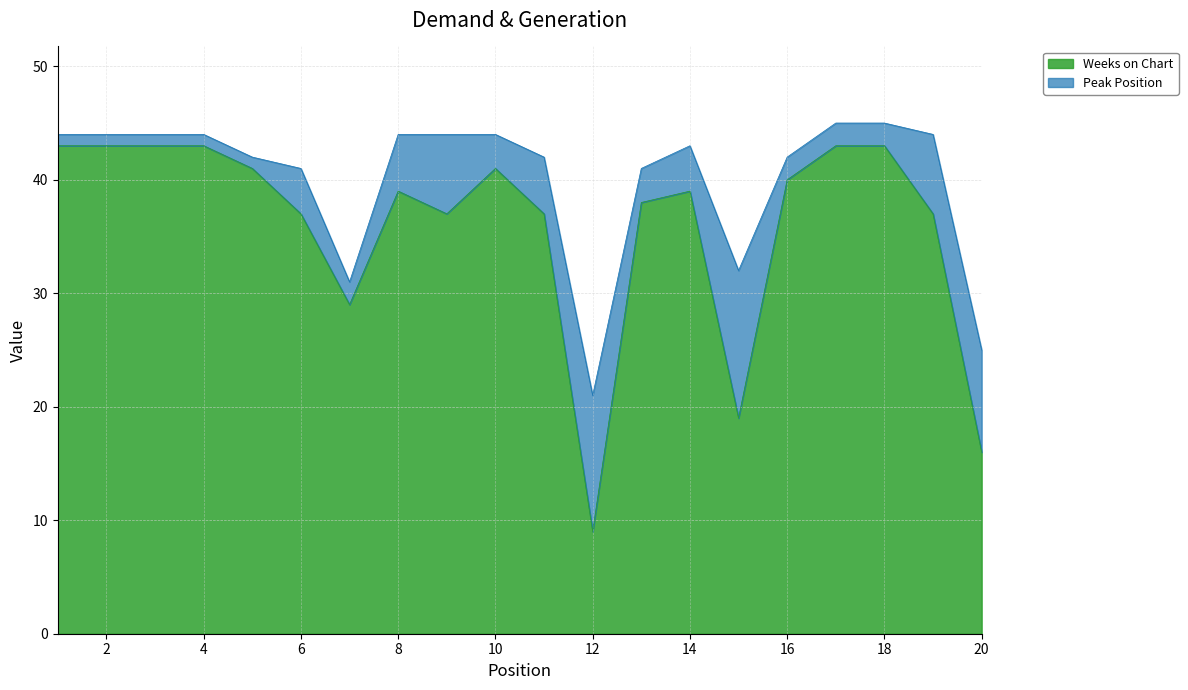

What is the difference between the second highest and minimum values?

34